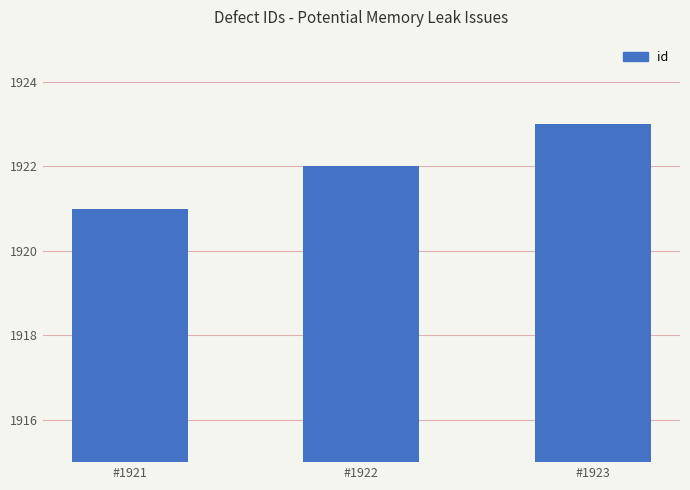

What is the difference between the second highest and minimum values?

1